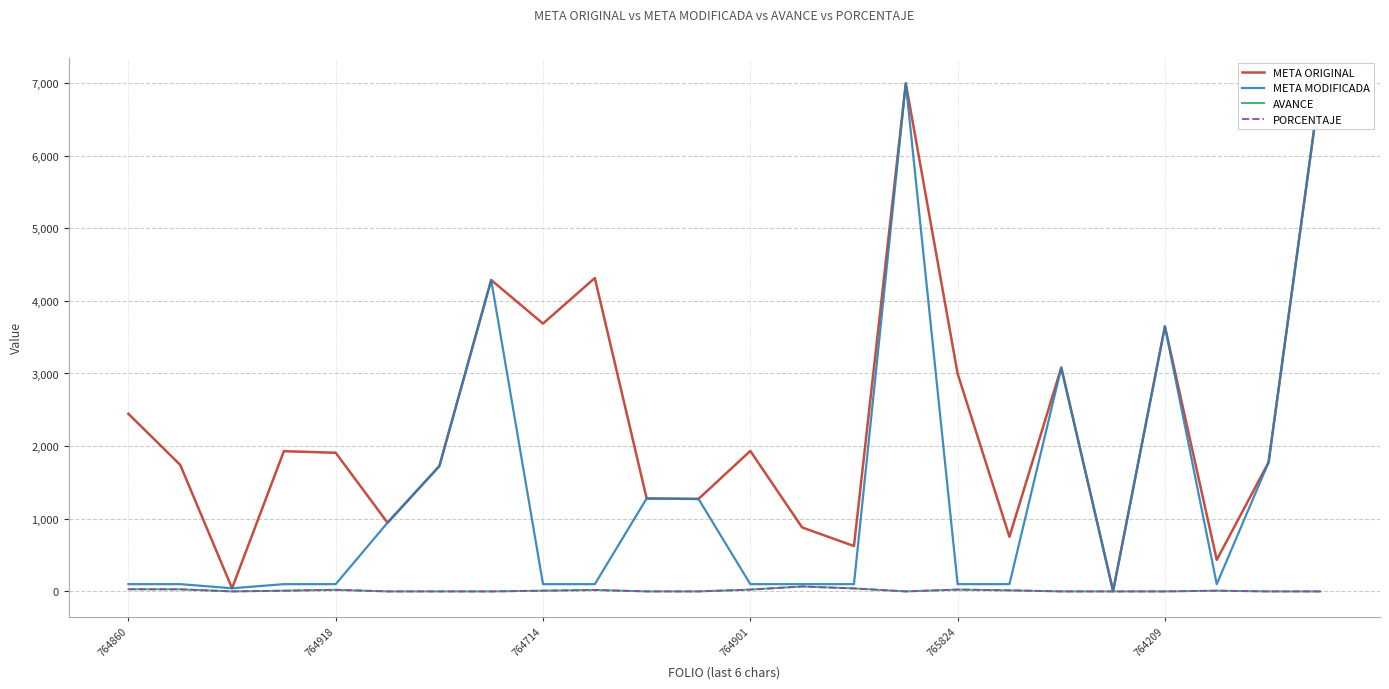

The META MODIFICADA series shows 2.1 at 19. True or false?

False